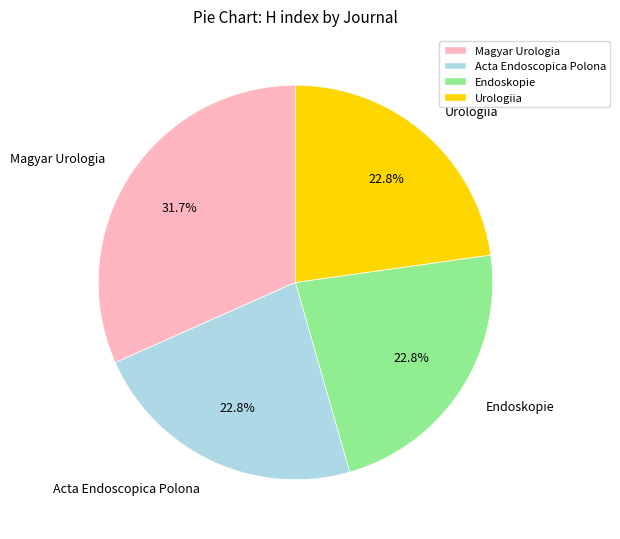

What percentage do Acta Endoscopica Polona and Urologiia together represent?

45.6%